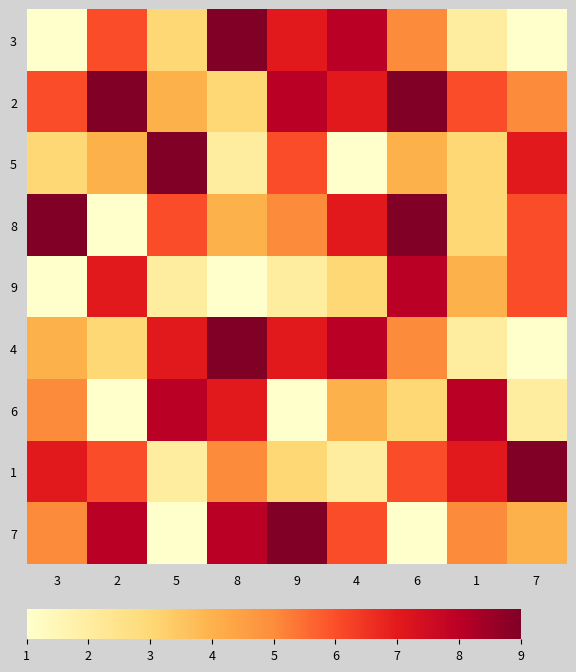

Reading left to right, transcribe all the data shown in this chart.

3: 3=1	2=6	5=3	8=9	9=7	4=8	6=5	1=2	7=1
2: 3=6	2=9	5=4	8=3	9=8	4=7	6=9	1=6	7=5
5: 3=3	2=4	5=9	8=2	9=6	4=1	6=4	1=3	7=7
8: 3=9	2=1	5=6	8=4	9=5	4=7	6=9	1=3	7=6
9: 3=1	2=7	5=2	8=1	9=2	4=3	6=8	1=4	7=6
4: 3=4	2=3	5=7	8=9	9=7	4=8	6=5	1=2	7=1
6: 3=5	2=1	5=8	8=7	9=1	4=4	6=3	1=8	7=2
1: 3=7	2=6	5=2	8=5	9=3	4=2	6=6	1=7	7=9
7: 3=5	2=8	5=1	8=8	9=9	4=6	6=1	1=5	7=4